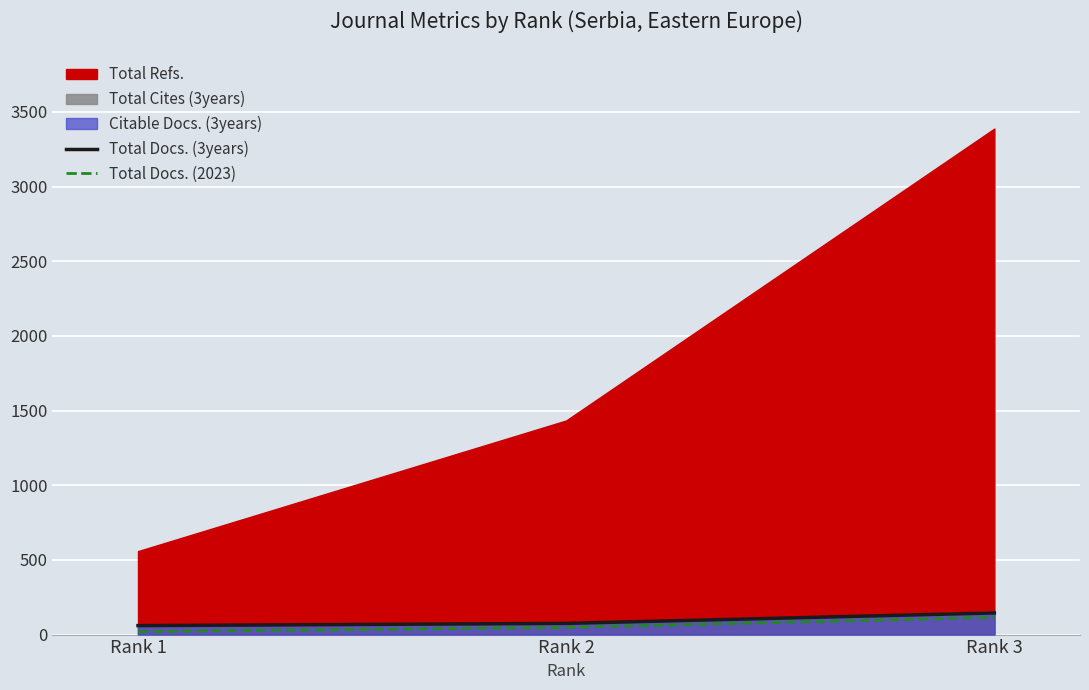

Which category has the lowest value across all series?

Rank 1